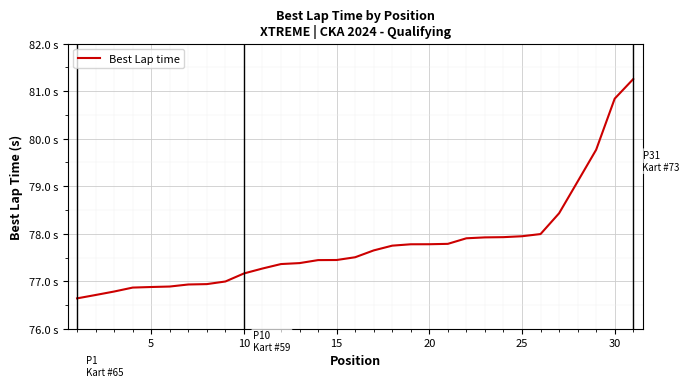

Is this an area chart (filled region under the line)?

No